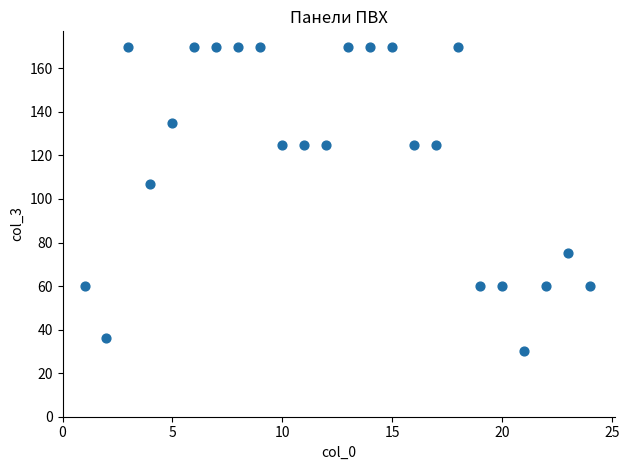

What Y value in the scatter plot is closest to 100?

107